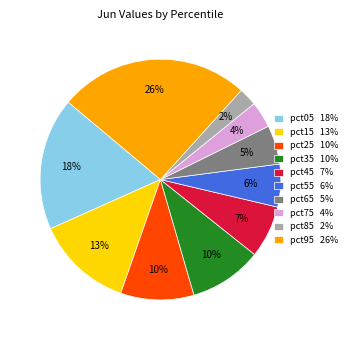

Count the number of slices in the pie.

10